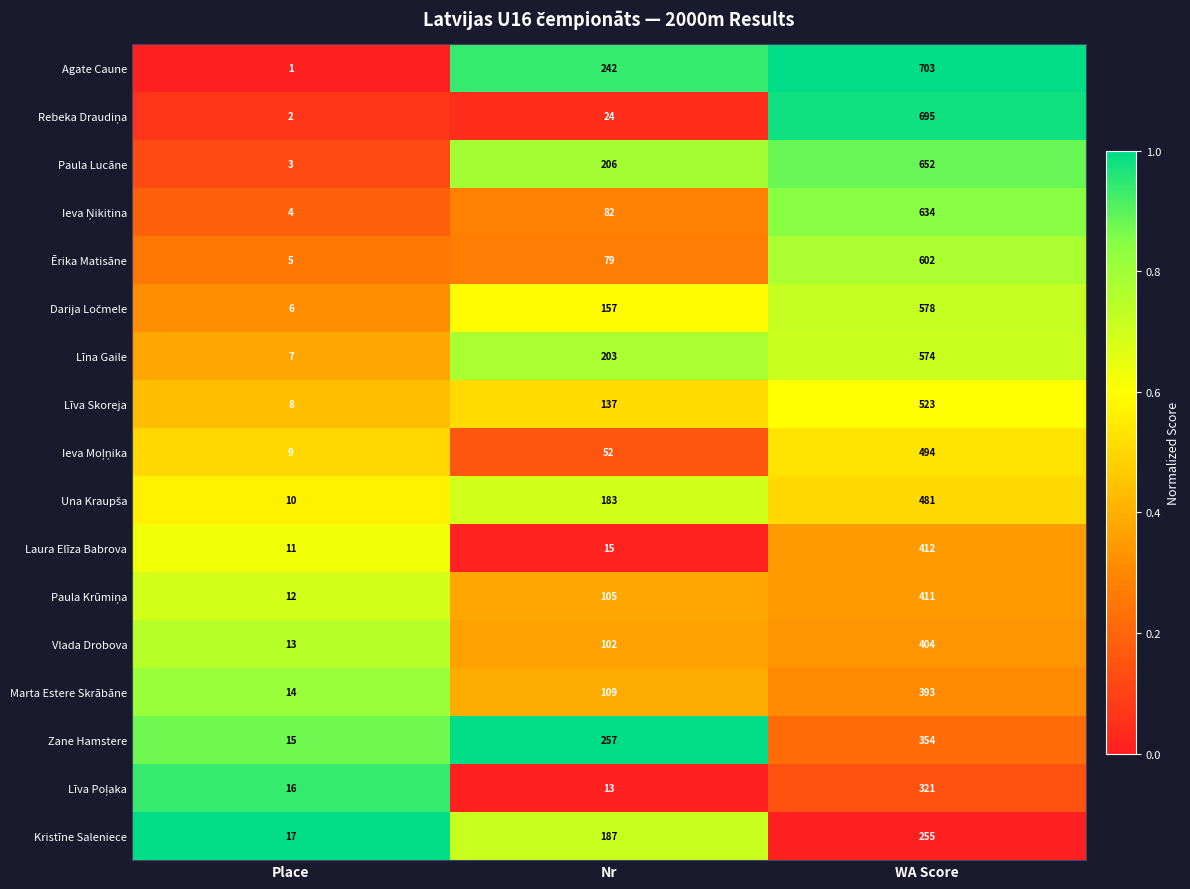

What is the difference between the Kristīne Saleniece values at Nr and Place?

170